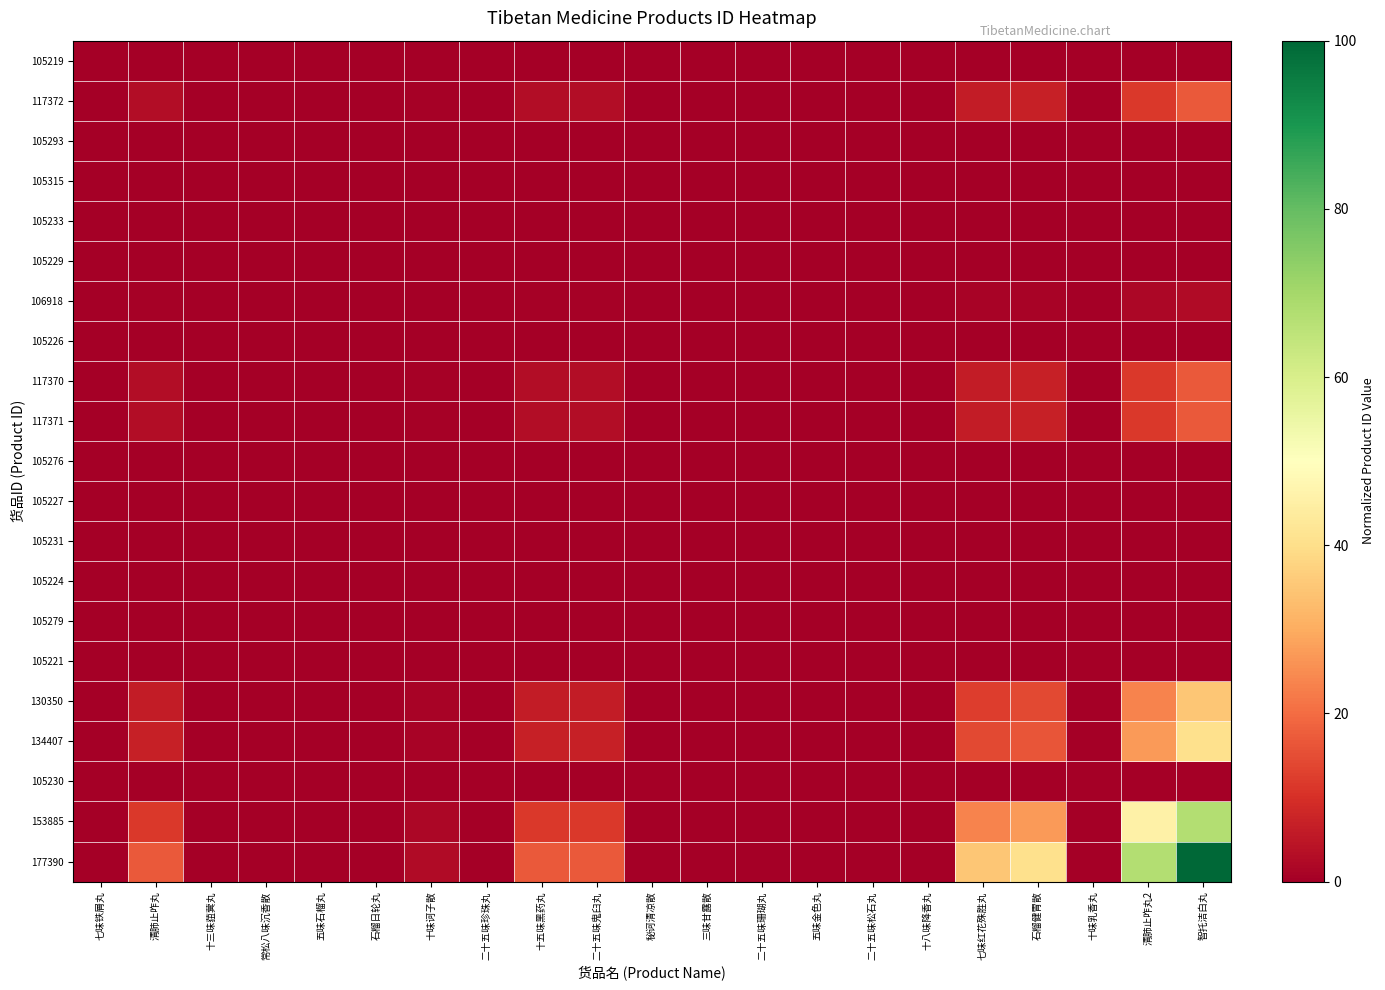

Count the number of categories in the chart.

21